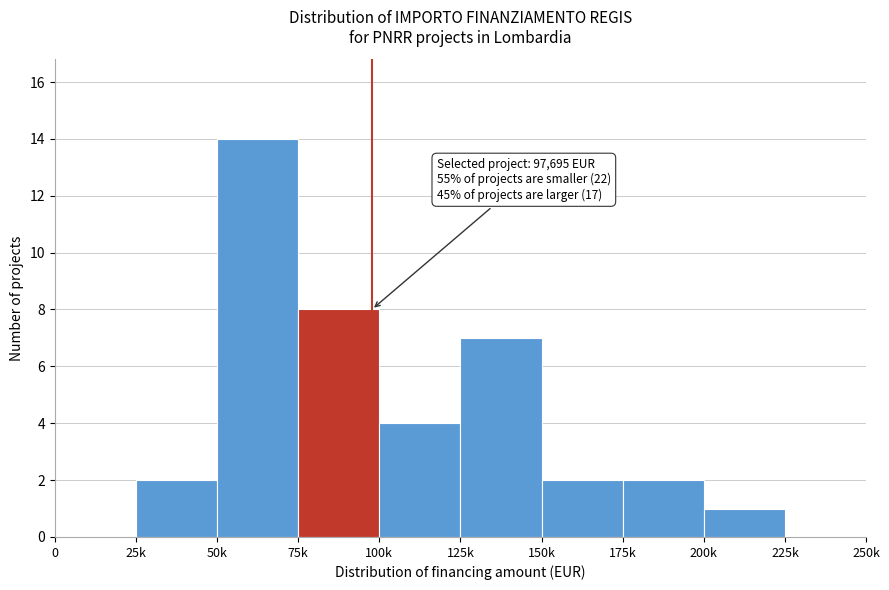

Reading right to left, list all the values displayed in this chart.

225k=0	200k=1	175k=2	150k=2	125k=7	100k=4	75k=8	50k=14	25k=2	0=0